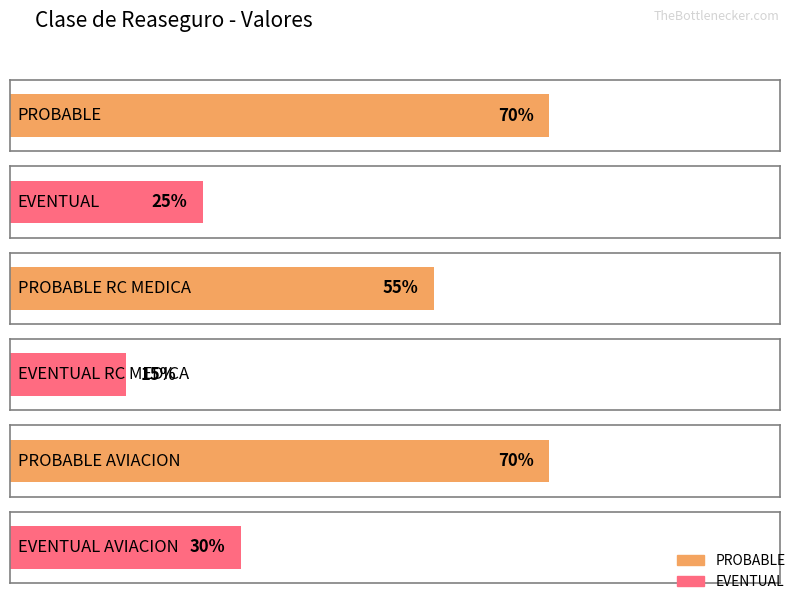

At which category does the chart reach its minimum across all series?

EVENTUAL RC MEDICA